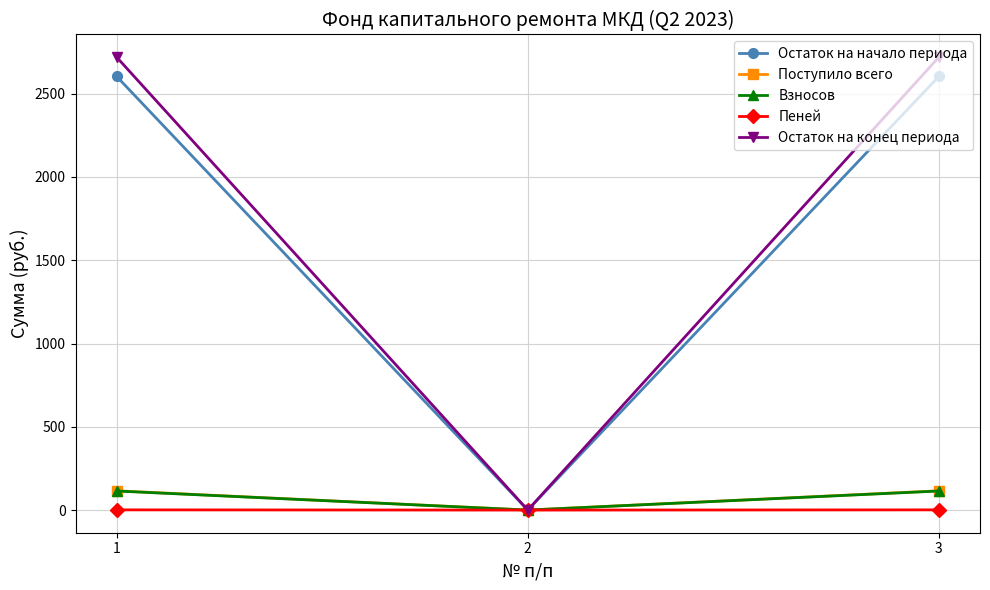

What is the difference between the maximum and minimum values in the Пеней series?

1.3